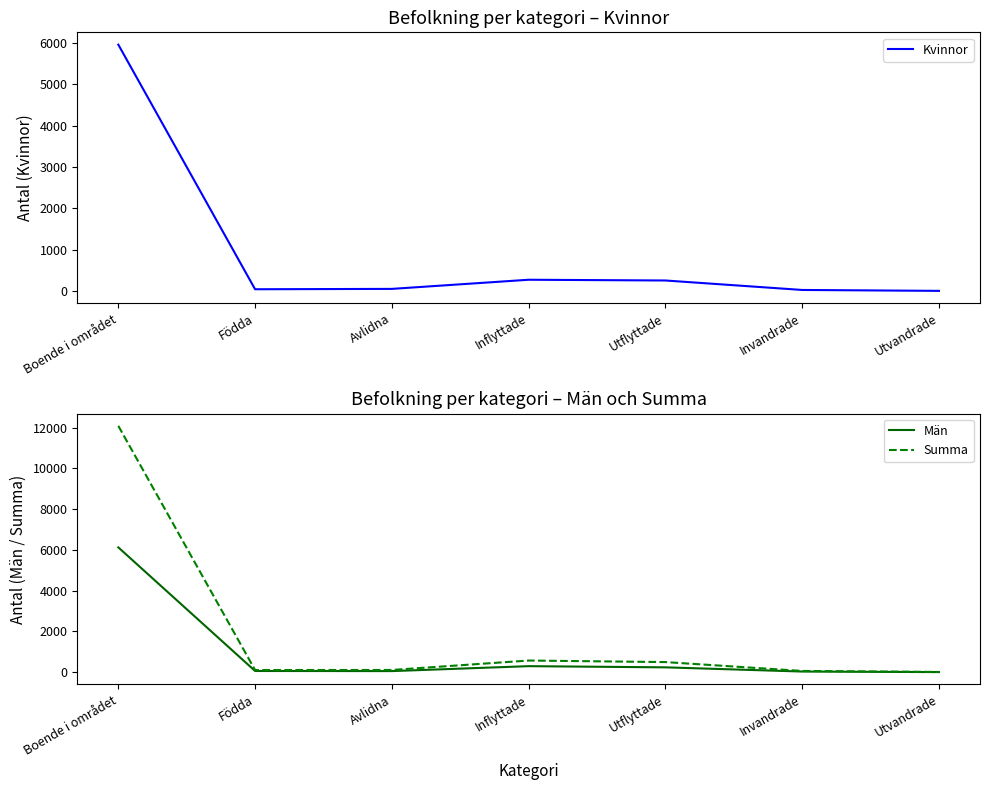

What is the sum of the Summa values at Födda and Boende i området?

12193